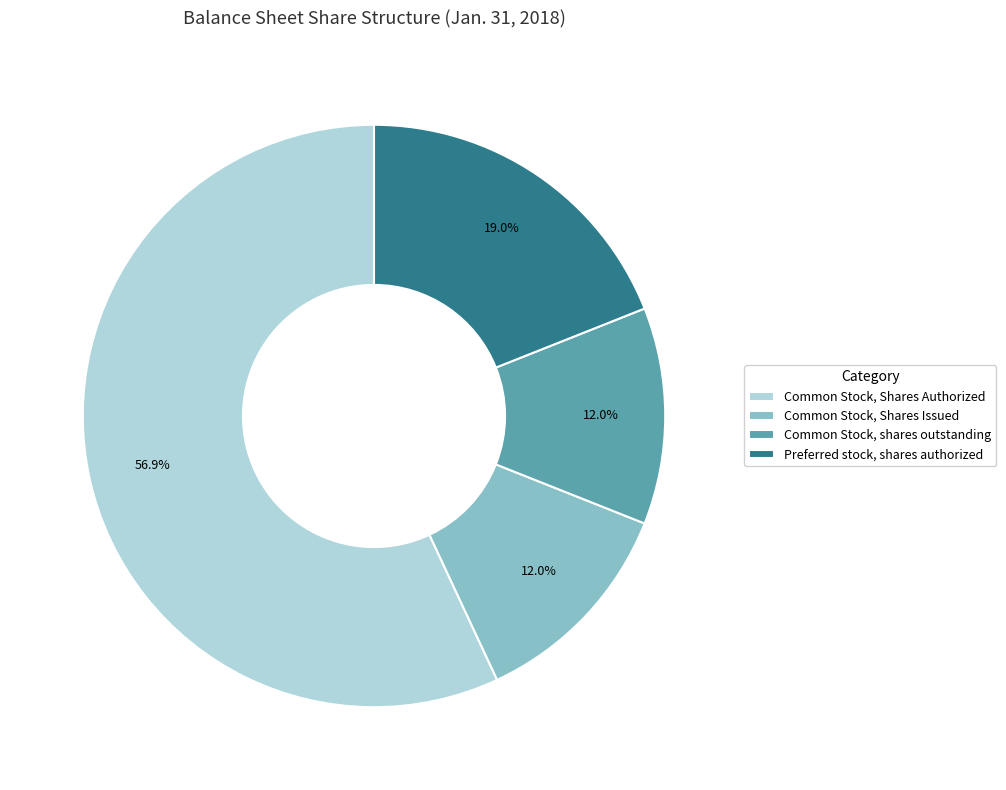

Which has a higher value, Common Stock, shares outstanding or Common Stock, Shares Authorized?

Common Stock, Shares Authorized